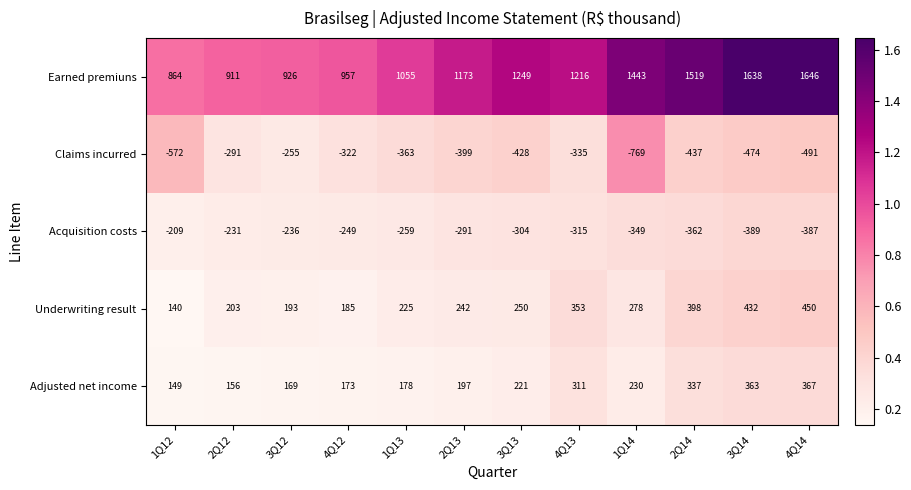

What is the difference between the Adjusted net income values at 3Q13 and 4Q14?

146